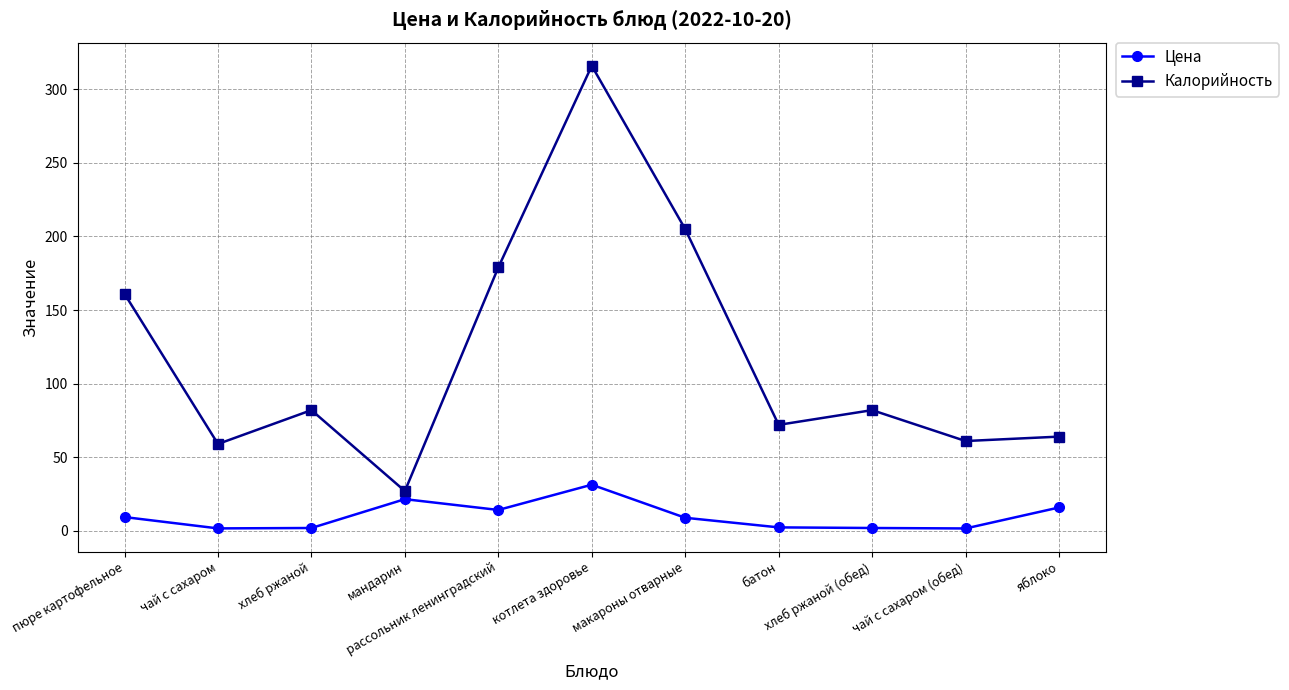

What is the difference between the maximum and minimum values in the Цена series?

29.7